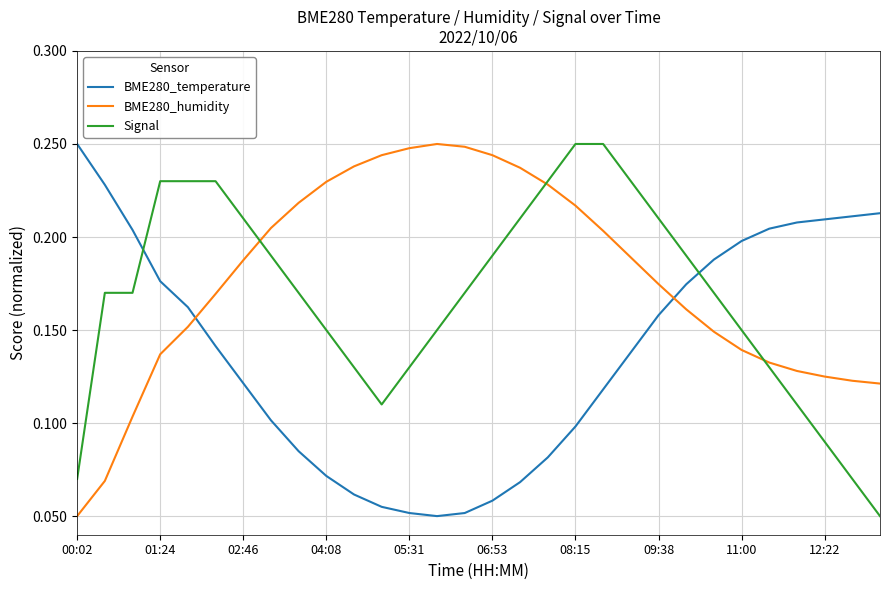

True or false: BME280_humidity and BME280_temperature cross at least once.

True